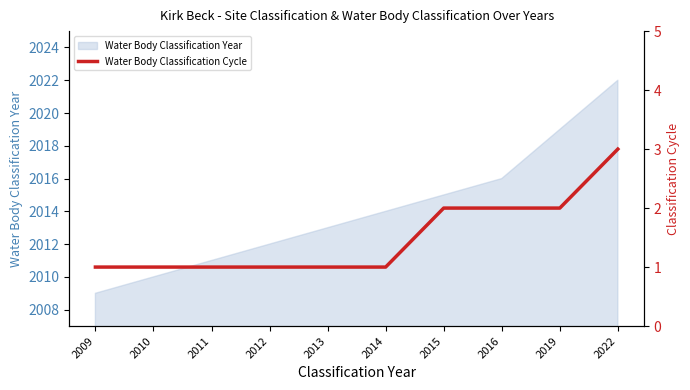

Rank the categories by value from lowest to highest.

2009, 2010, 2011, 2012, 2013, 2014, 2015, 2016, 2019, 2022